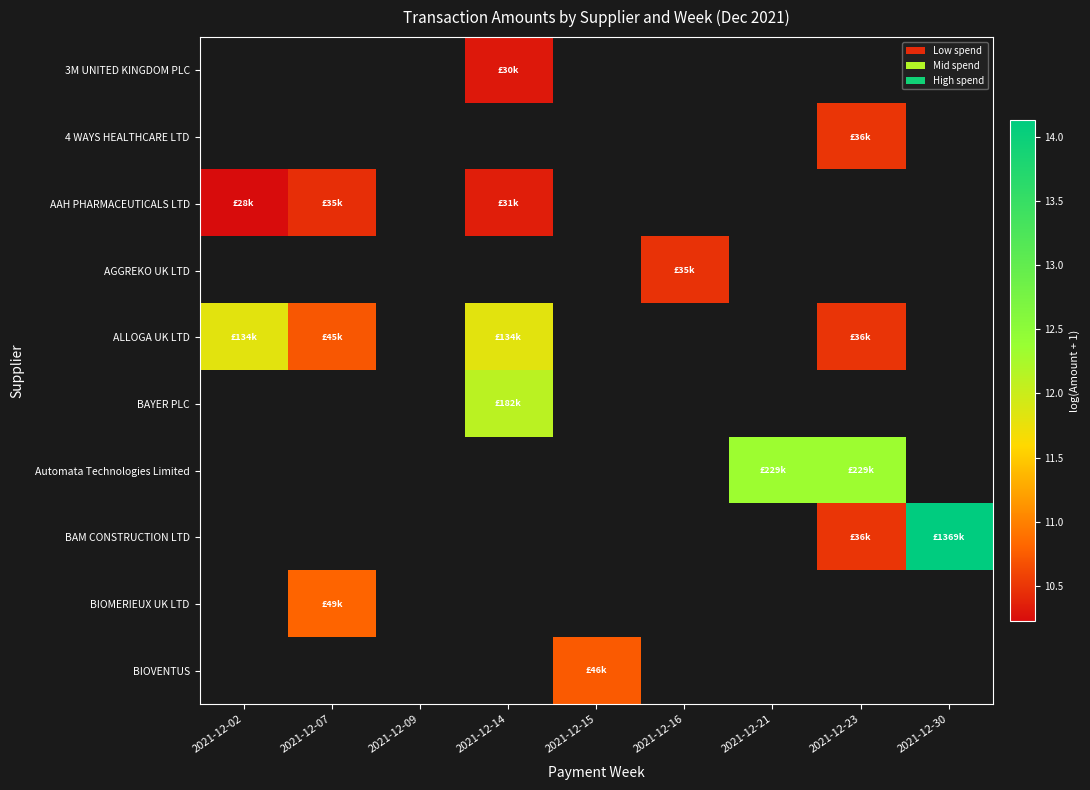

Rank the series by their maximum value, from highest to lowest.

BAM CONSTRUCTION LTD, Automata Technologies Limited, BAYER PLC, ALLOGA UK LTD, BIOMERIEUX UK LTD, BIOVENTUS, 4 WAYS HEALTHCARE LTD, AGGREKO UK LTD, AAH PHARMACEUTICALS LTD, 3M UNITED KINGDOM PLC